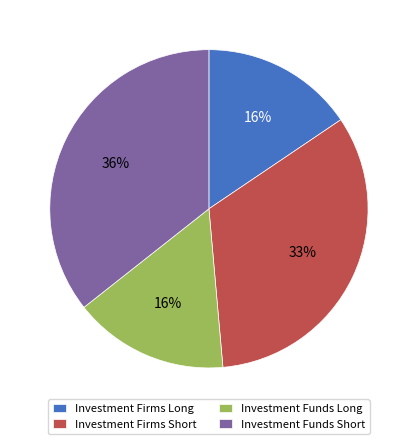

Count the number of slices in the pie.

4